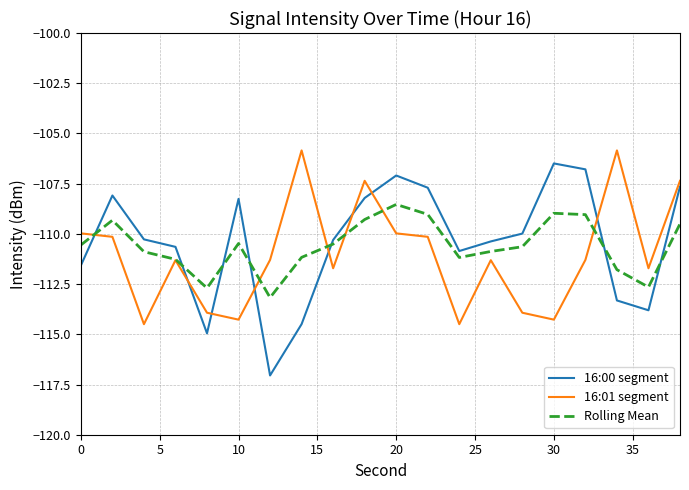

What is the lowest value of the 16:01 segment series?

-114.5